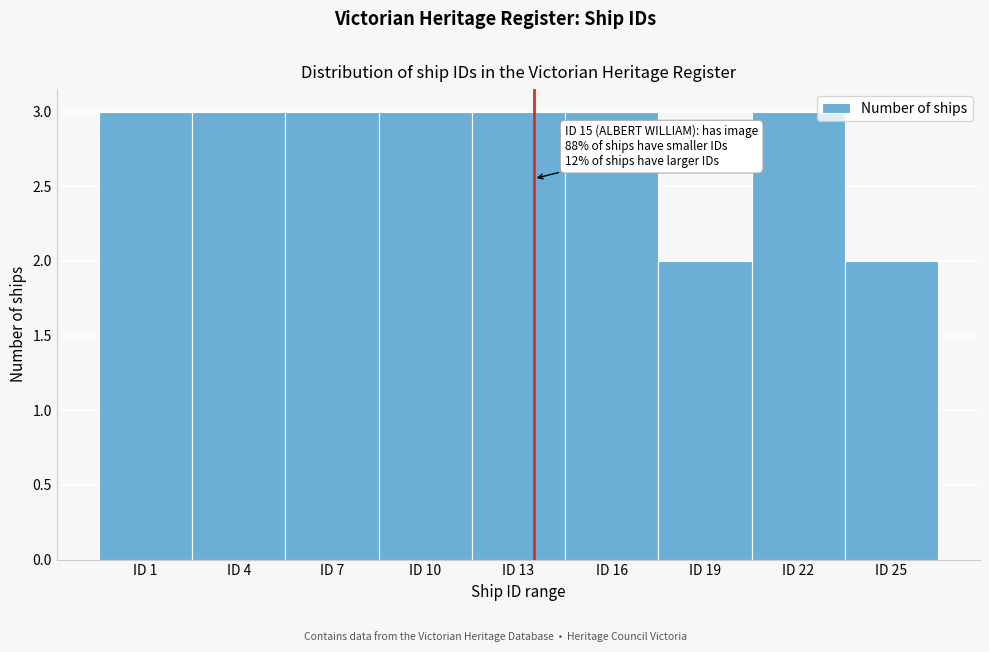

Reading left to right, what are all the values shown in this chart?

3	3	3	3	3	3	2	3	2